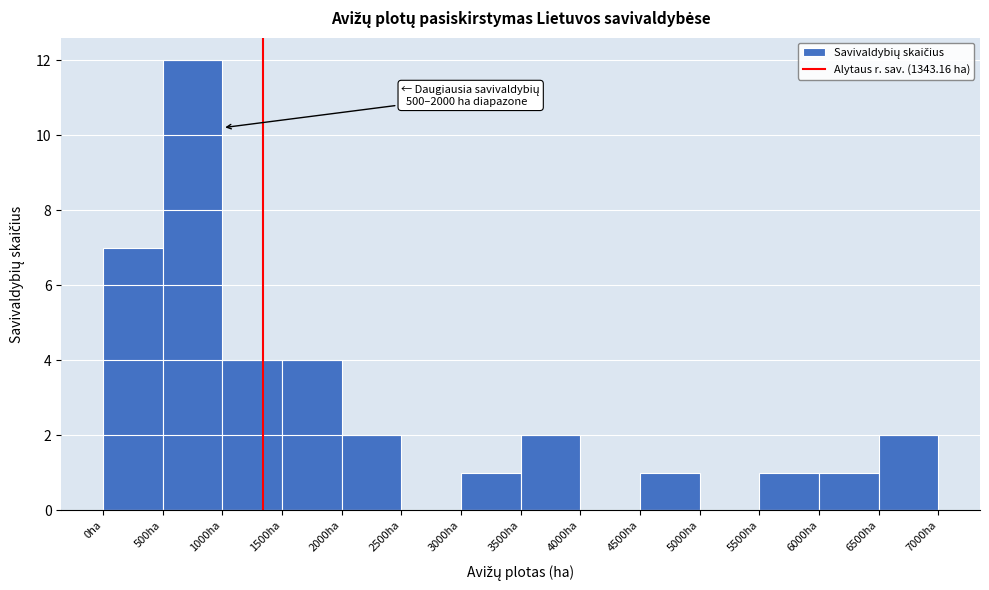

Over which range of the x-axis is the bar tallest?

500 to 1000